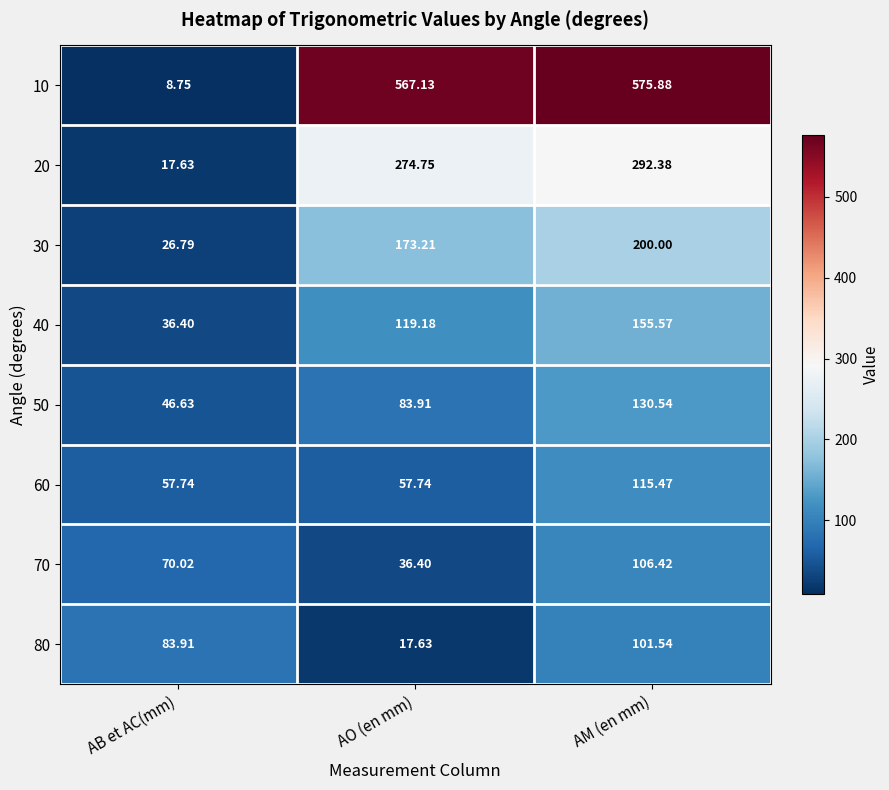

At which category does the chart reach its minimum across all series?

AB et AC(mm)